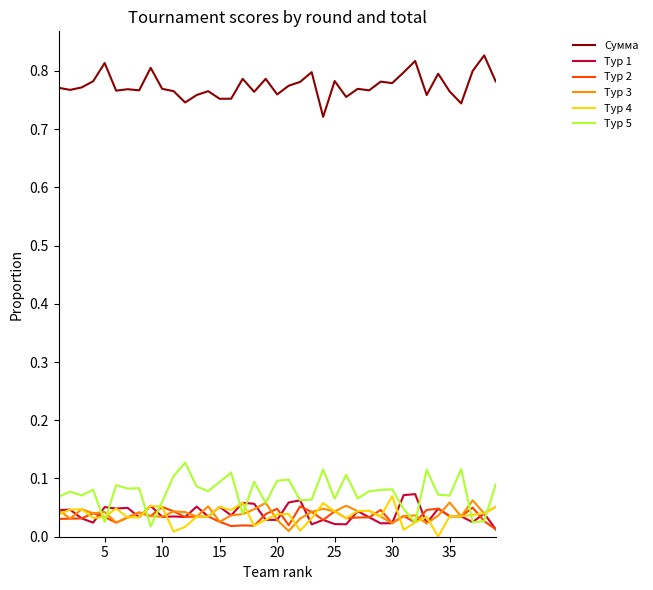

True or false: Тур 3 has more than 0 points higher than both neighbors.

True